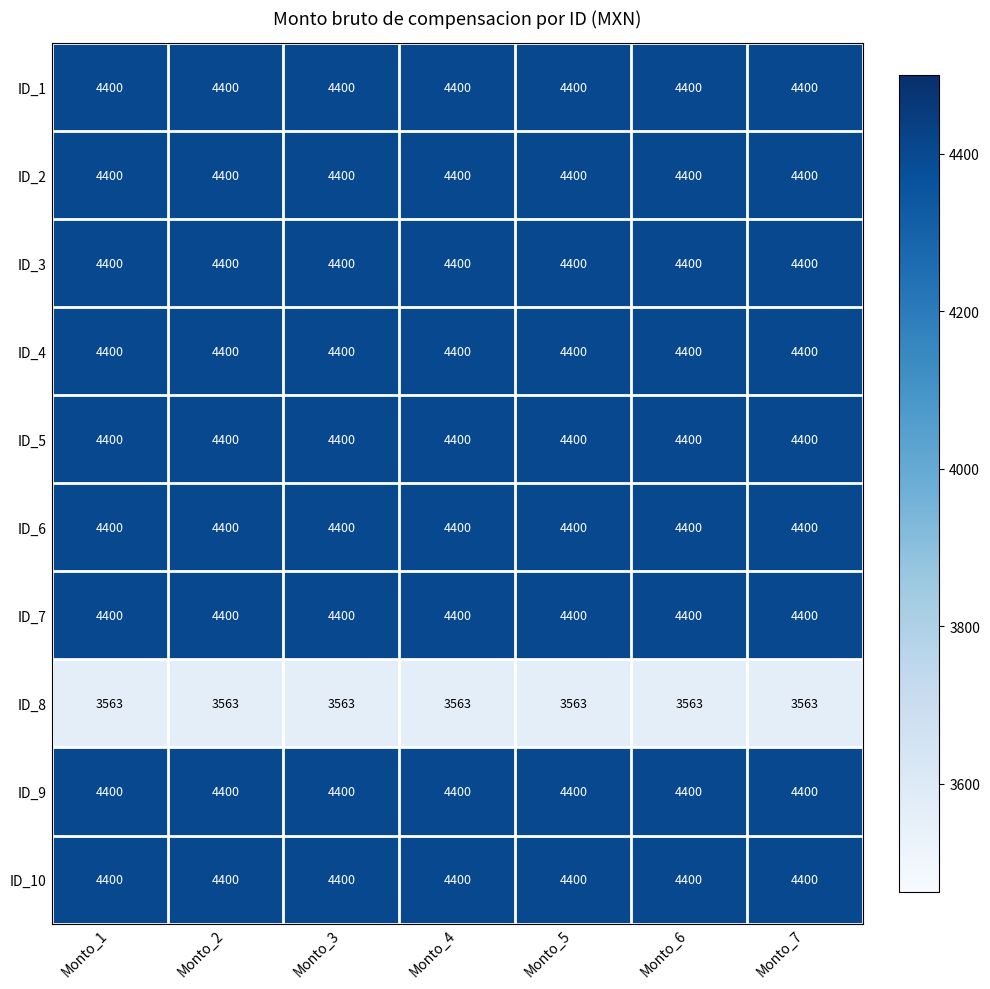

What is the lowest value of the ID_10 series?

4400